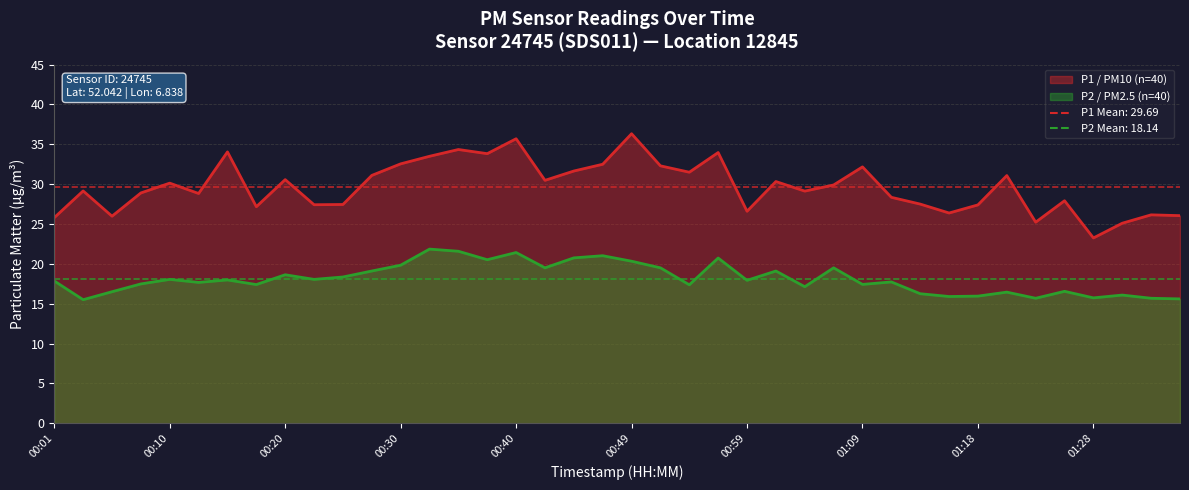

Reading left to right, list all the values displayed in this chart.

P1 (PM10) line: 25.8	29.1	26.0	28.9	30.1	28.8	34.0	27.2	30.6	27.4	27.4	31.1	32.5	33.5	34.4	33.8	35.7	30.5	31.6	32.5	36.3	32.3	31.5	34.0	26.6	30.3	29.1	29.9	32.2	28.4	27.5	26.4	27.4	31.1	25.2	27.9	23.2	25.1	26.1	26.1
P2 (PM2.5) line: 17.9	15.5	16.5	17.5	18.1	17.7	18.0	17.4	18.6	18.1	18.4	19.1	19.8	21.9	21.6	20.5	21.4	19.5	20.8	21.0	20.3	19.5	17.4	20.7	17.9	19.1	17.1	19.5	17.4	17.7	16.2	15.9	15.9	16.4	15.7	16.6	15.7	16.1	15.7	15.6